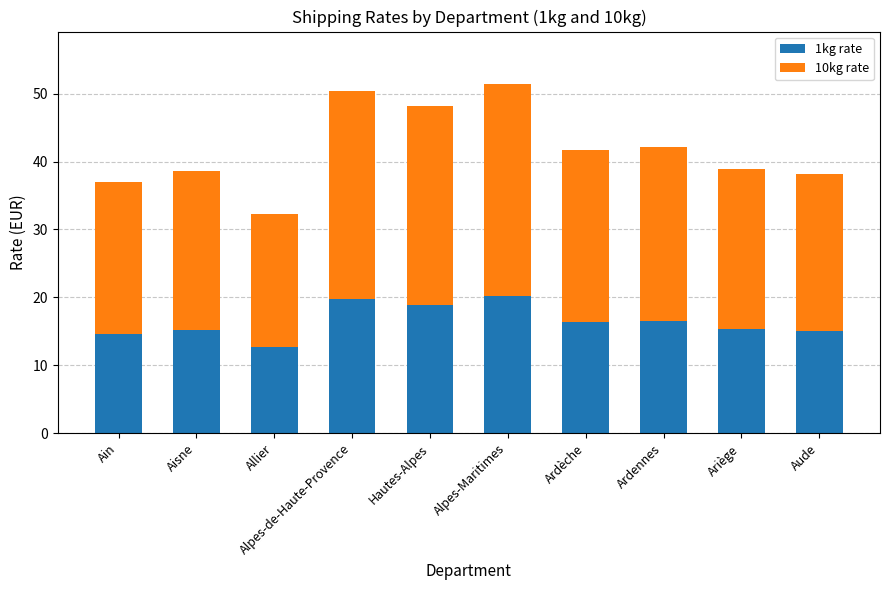

The 1kg rate series shows 9.0 at Alpes-Maritimes. True or false?

False